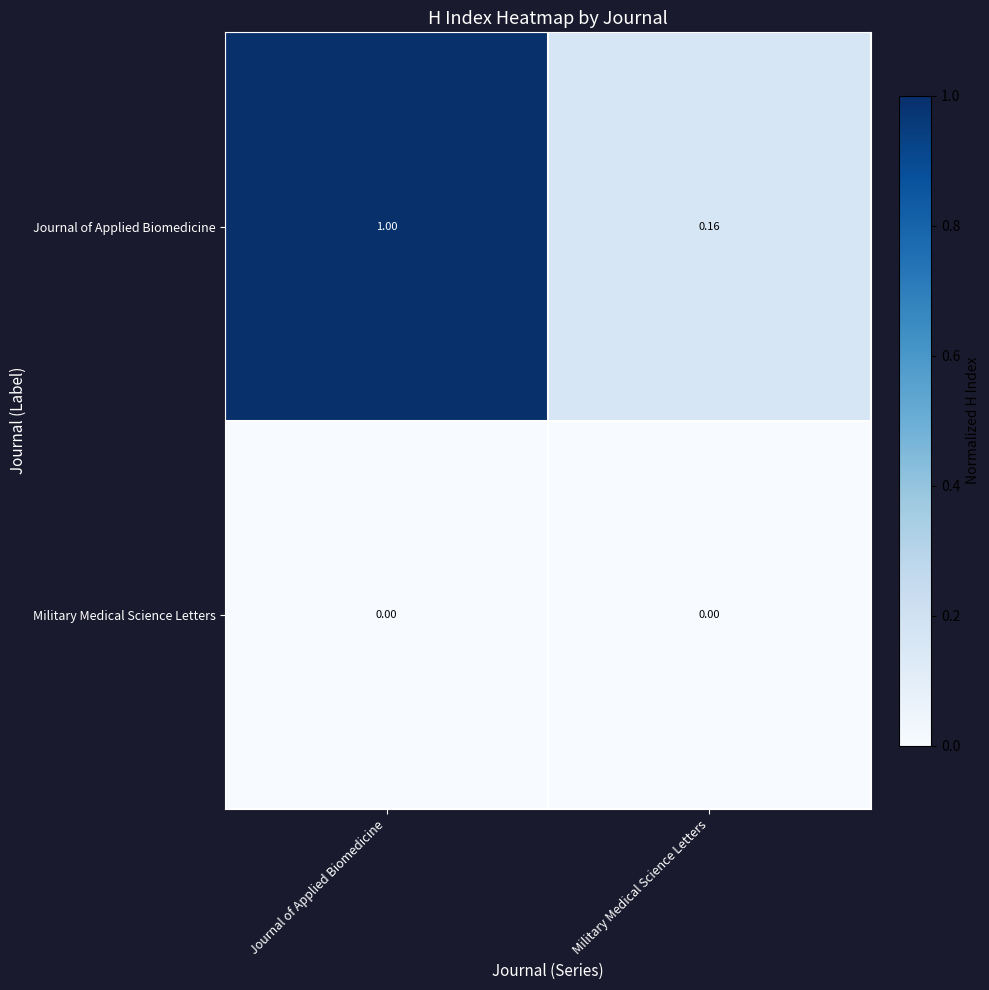

List the series in order of their overall mean, lowest first.

Military Medical Science Letters, Journal of Applied Biomedicine